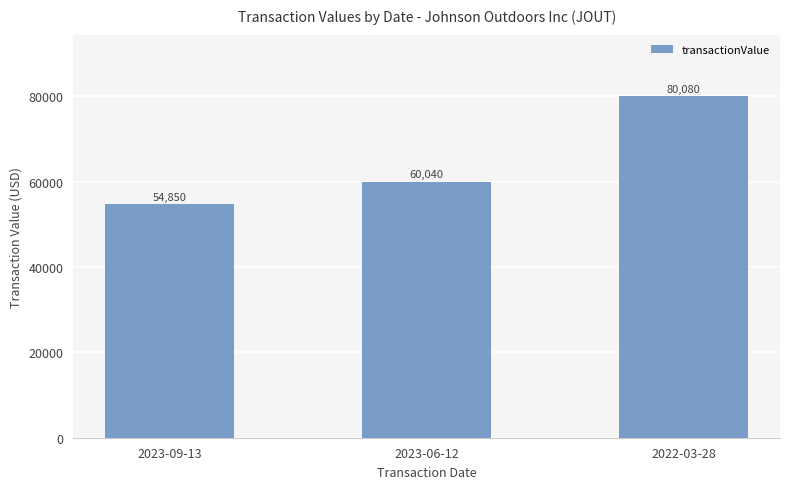

What is the approximate value at 2023-09-13?

54850